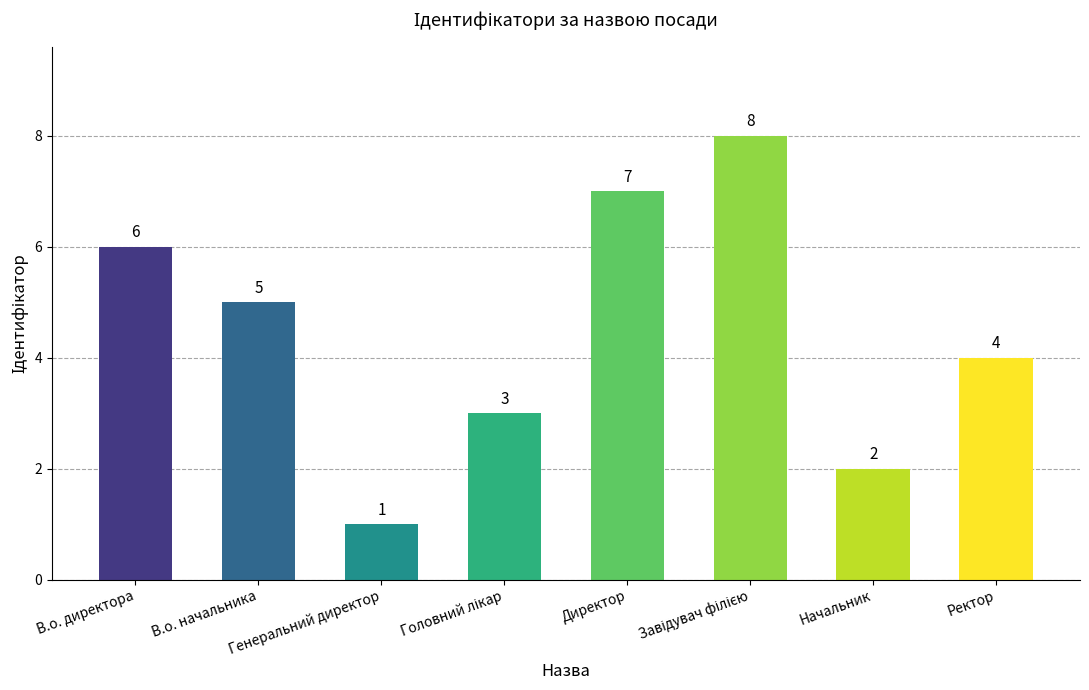

Are the bars grouped side by side (vs. stacked)?

No